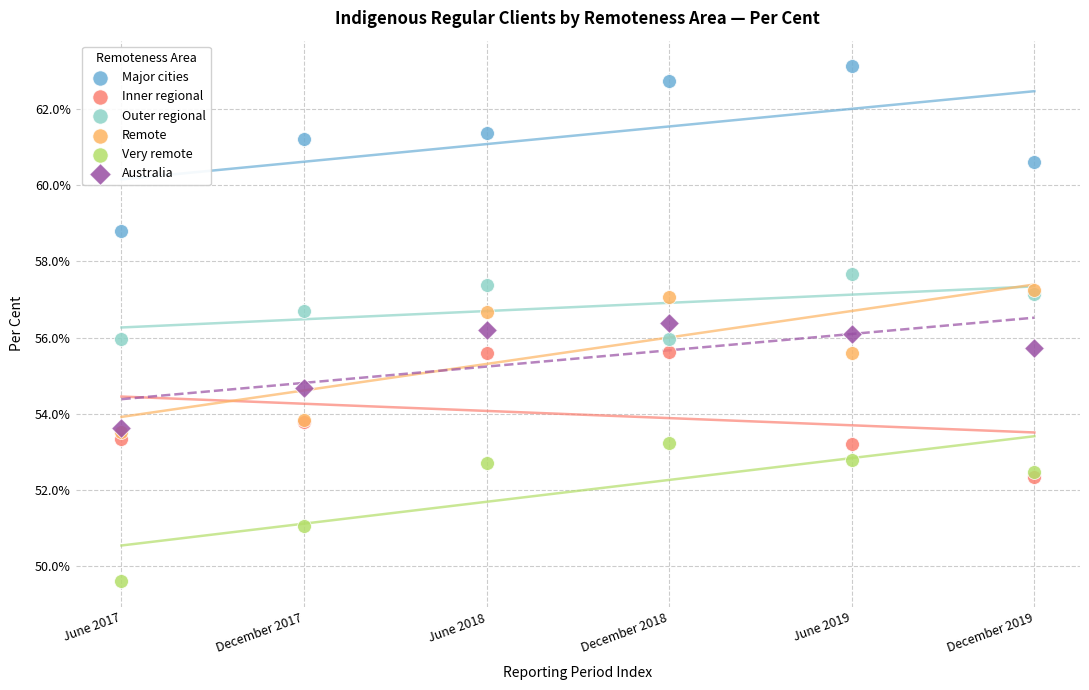

What are all the series names shown in the legend?

Major cities, Inner regional, Outer regional, Remote, Very remote, Australia